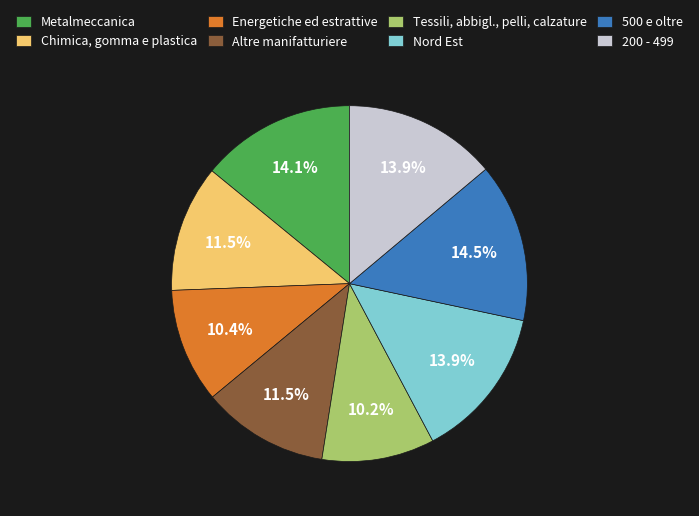

To the nearest percent, what is the combined percentage of Altre manifatturiere and Energetiche ed estrattive?

22%